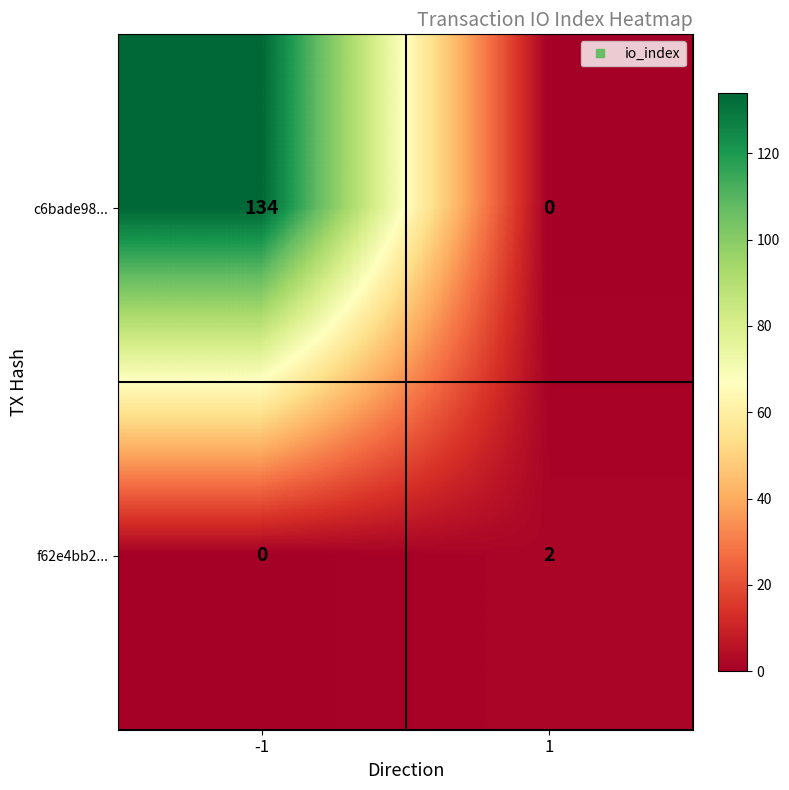

Reading right to left, list all the values displayed in this chart.

c6bade98...: 0	134
f62e4bb2...: 2	0